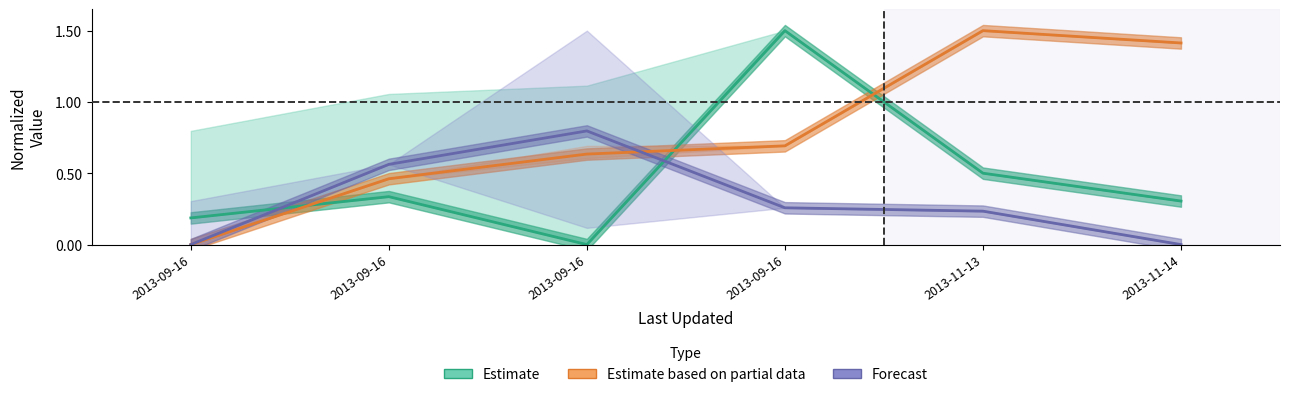

Between 2013-09-16 and 2013-11-13, which is larger?

2013-11-13